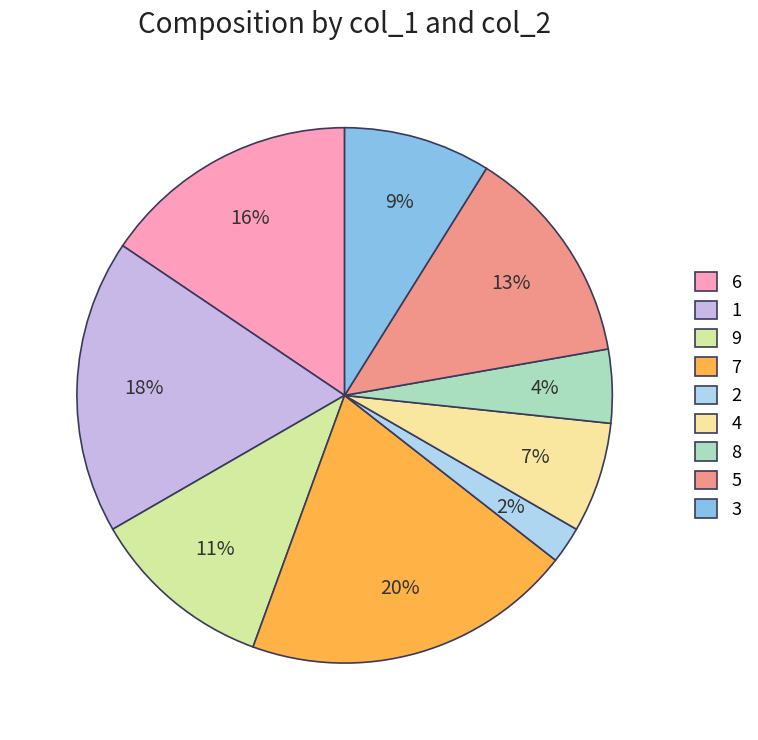

Is 7 the majority of the pie?

No